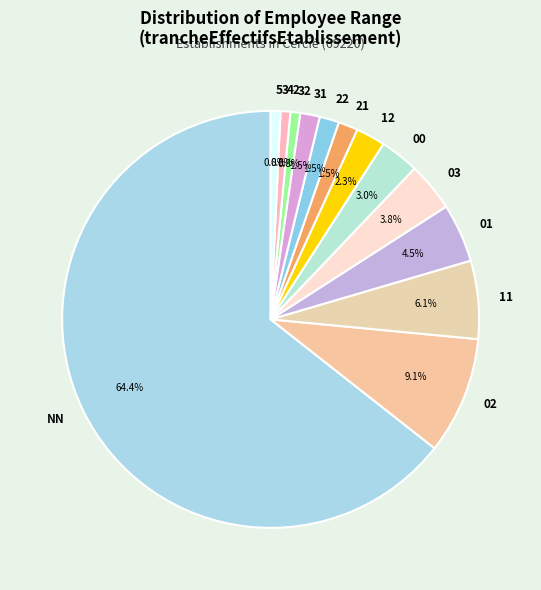

How many slices are in this pie chart?

13